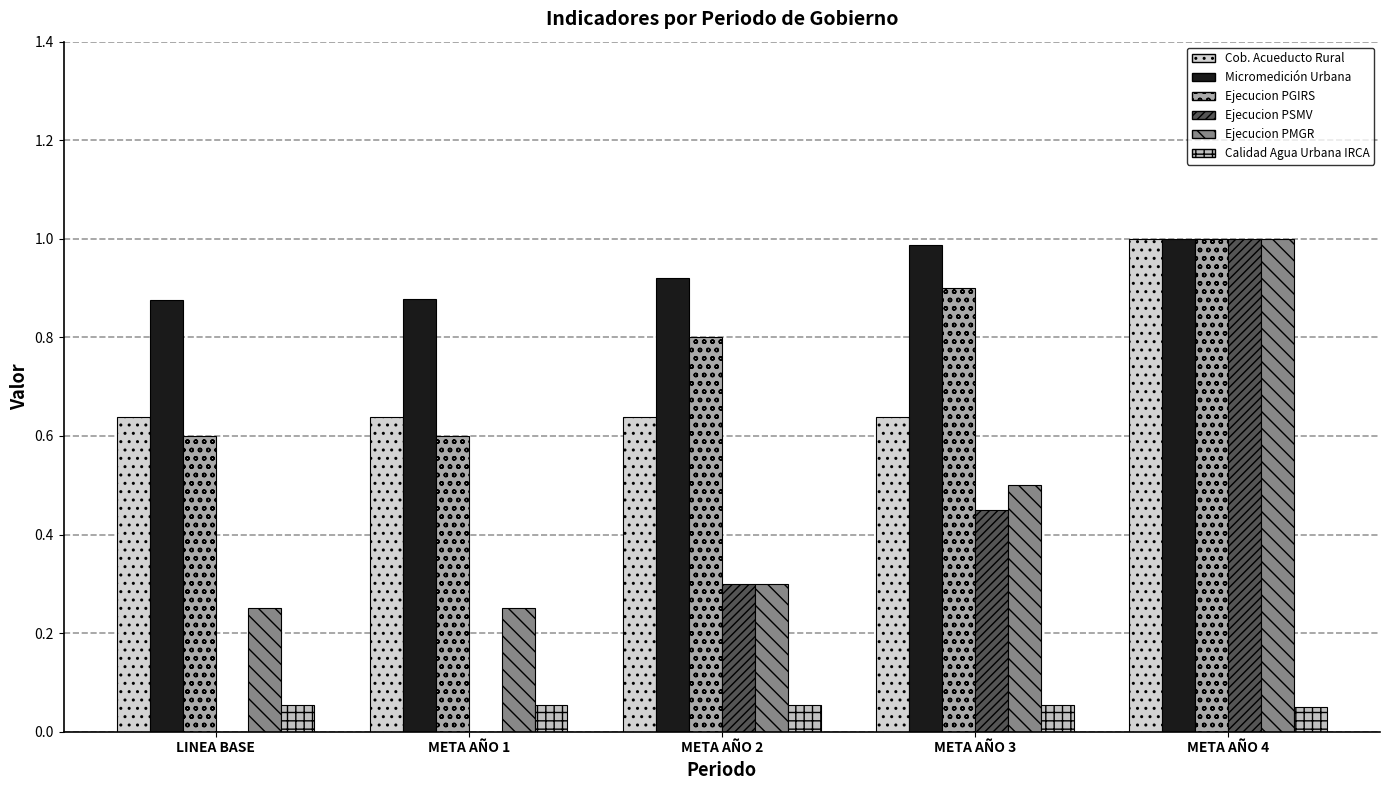

Are the bars grouped side by side (vs. stacked)?

Yes